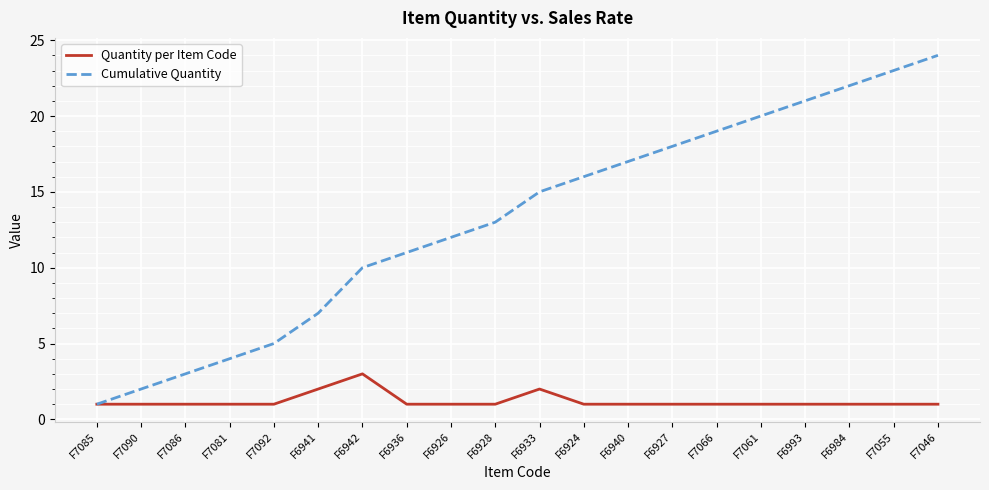

What is the smallest value displayed?

1